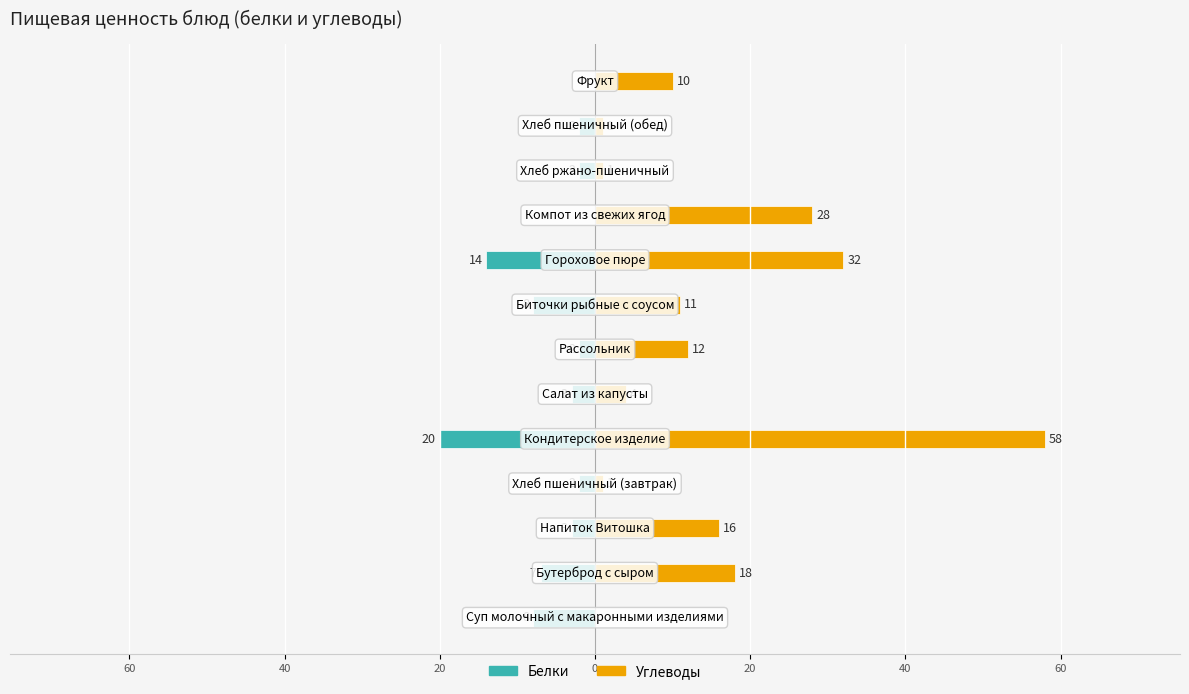

Rank the series by their maximum value, from lowest to highest.

Белки, Углеводы